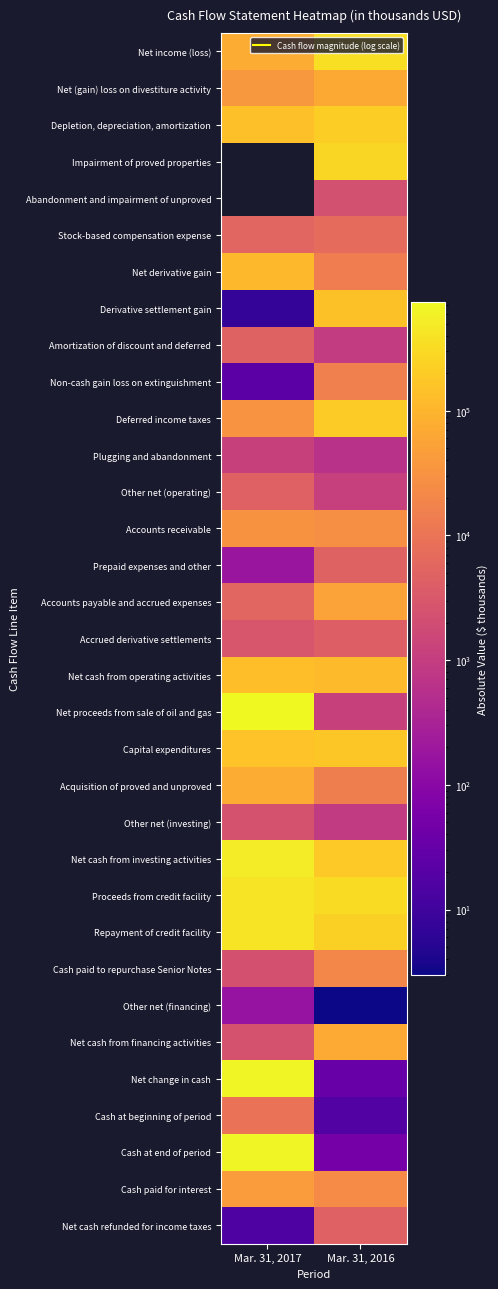

Which category has the highest value in the Cash at beginning of period series?

Mar. 31, 2017